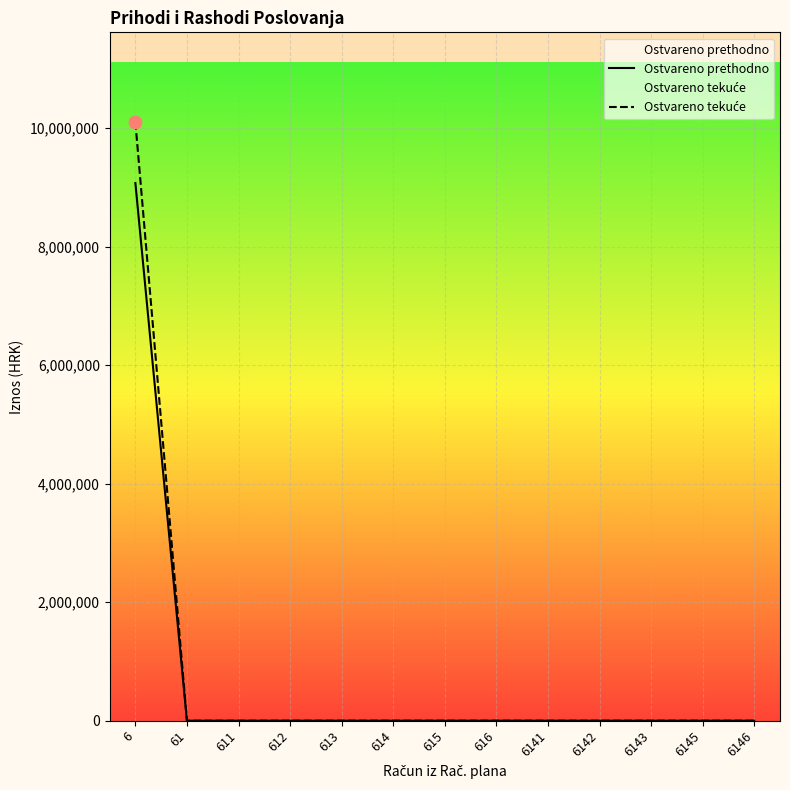

Which series has the largest total across all categories?

Ostvareno tekuće